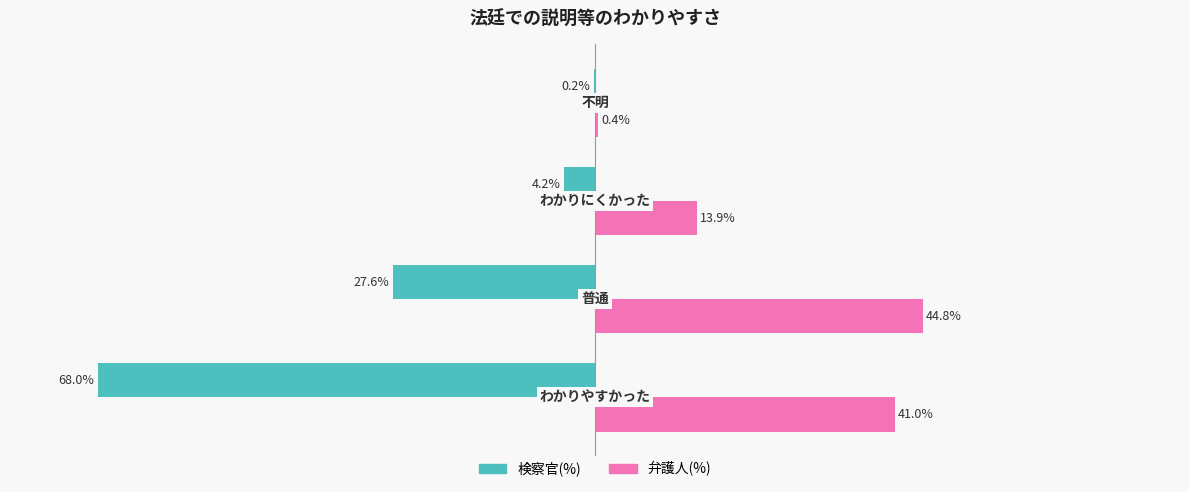

Which series has the largest total across all categories?

弁護人(%)